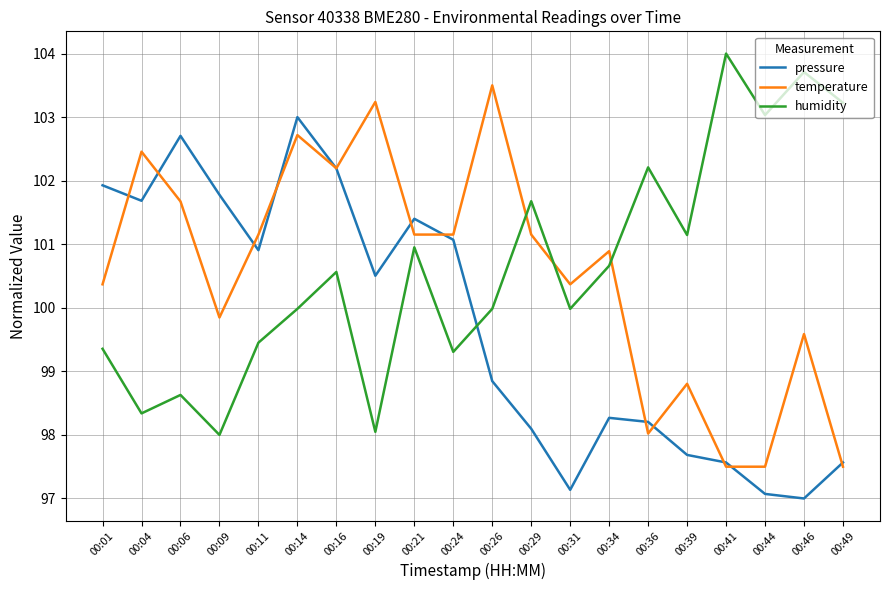

How many categories are shown in the chart?

20